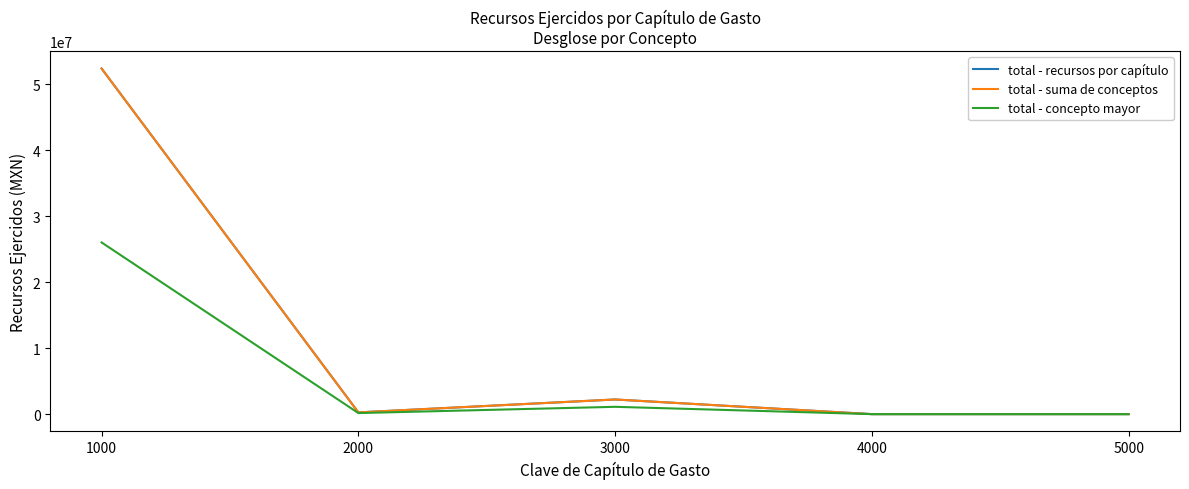

Is the value of total - recursos por capítulo at 5000 greater than the value of total - suma de conceptos at 2000?

No